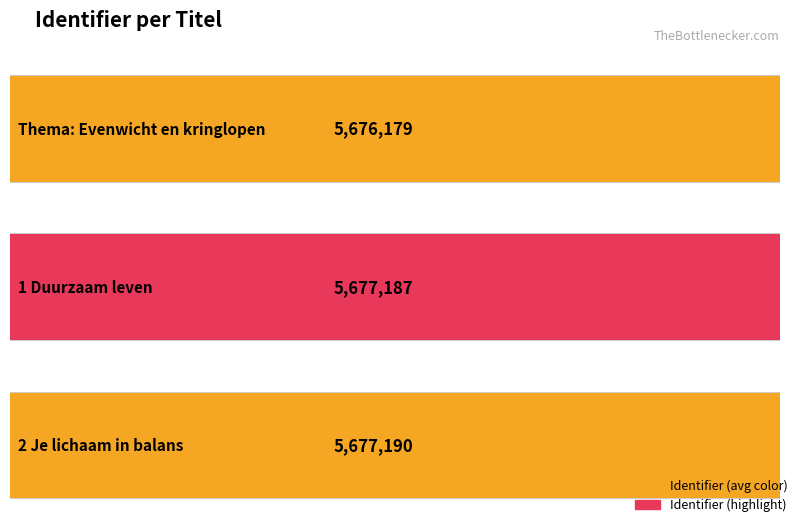

Does the chart contain any negative values?

No